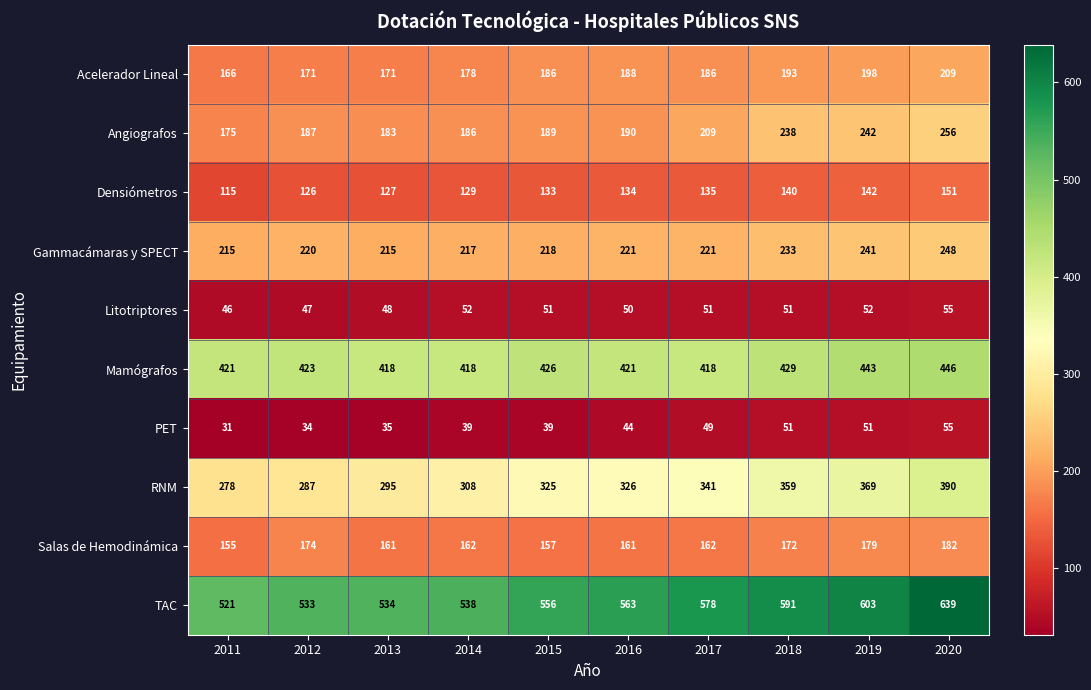

List the labels in order of Densiómetros value, largest first.

2020, 2019, 2018, 2017, 2016, 2015, 2014, 2013, 2012, 2011